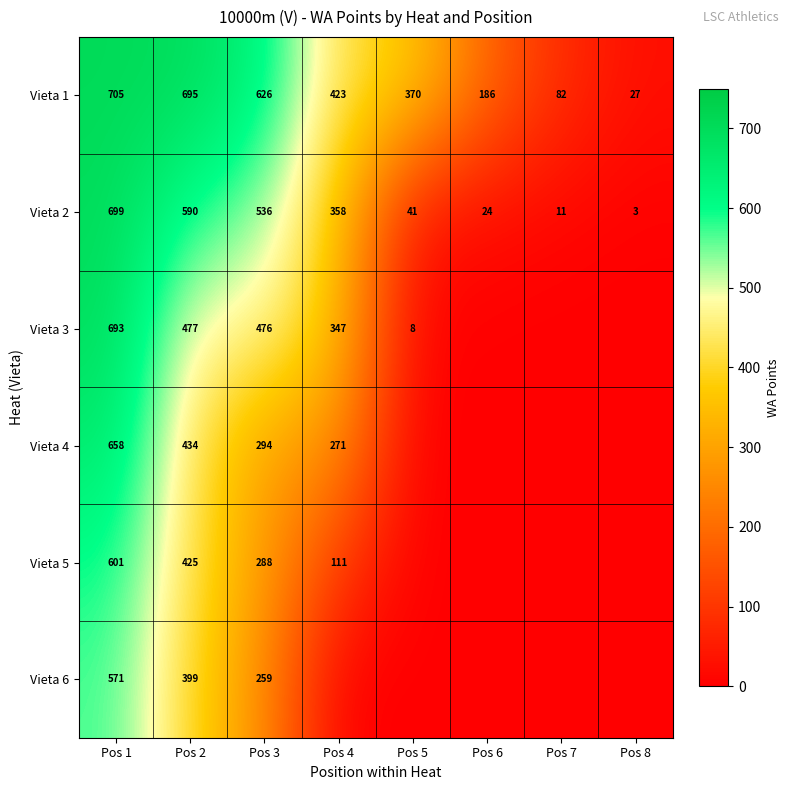

List the labels in order of Vieta 1 value, largest first.

Pos 1, Pos 2, Pos 3, Pos 4, Pos 5, Pos 6, Pos 7, Pos 8